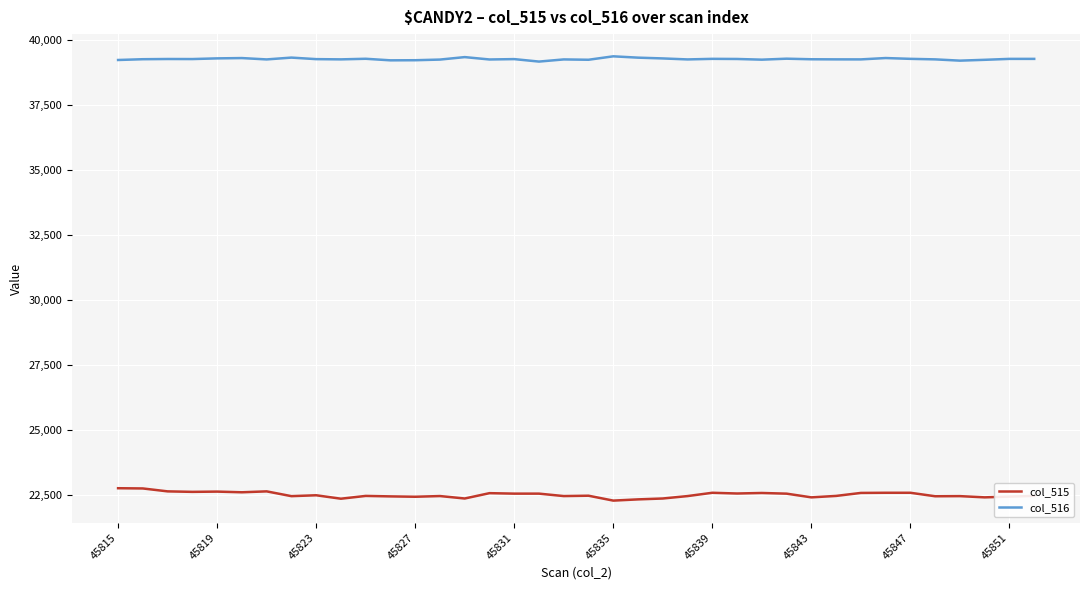

Rank the series by their maximum value, from highest to lowest.

col_516, col_515